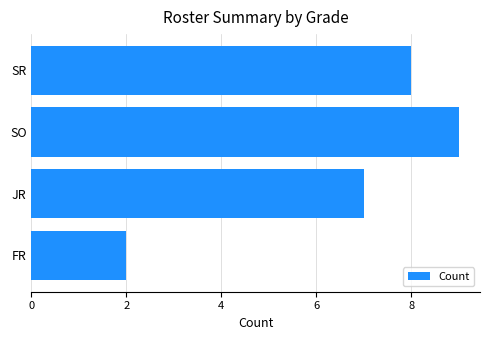

Between SR and FR, which is larger?

SR